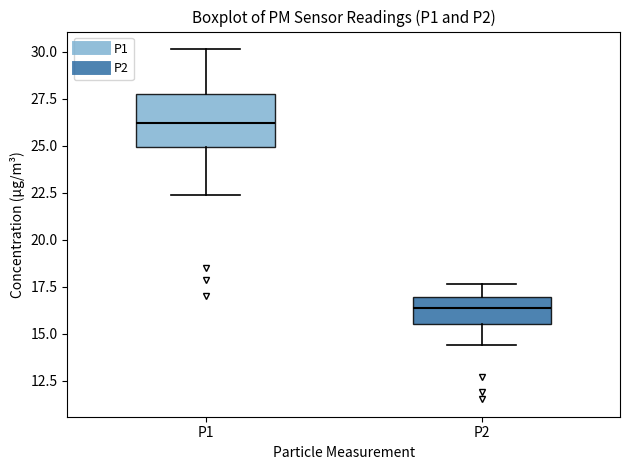

Which box is the tallest, from its lower edge to its upper edge?

P1